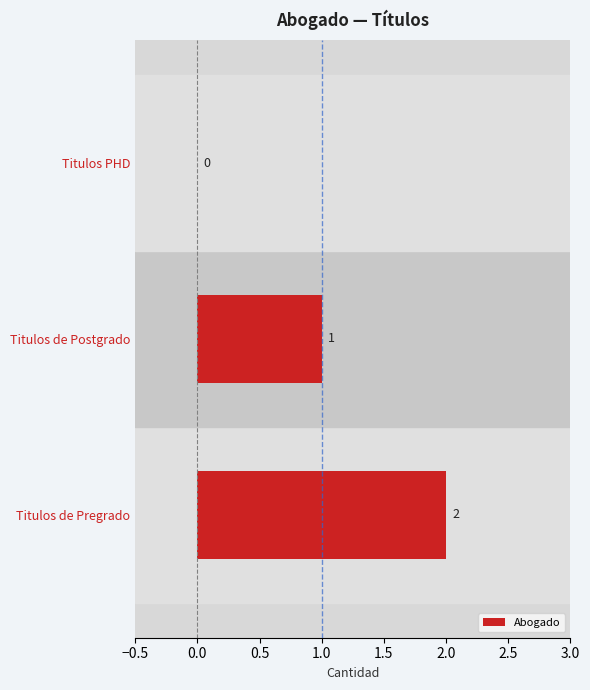

What is the sum of all values?

3